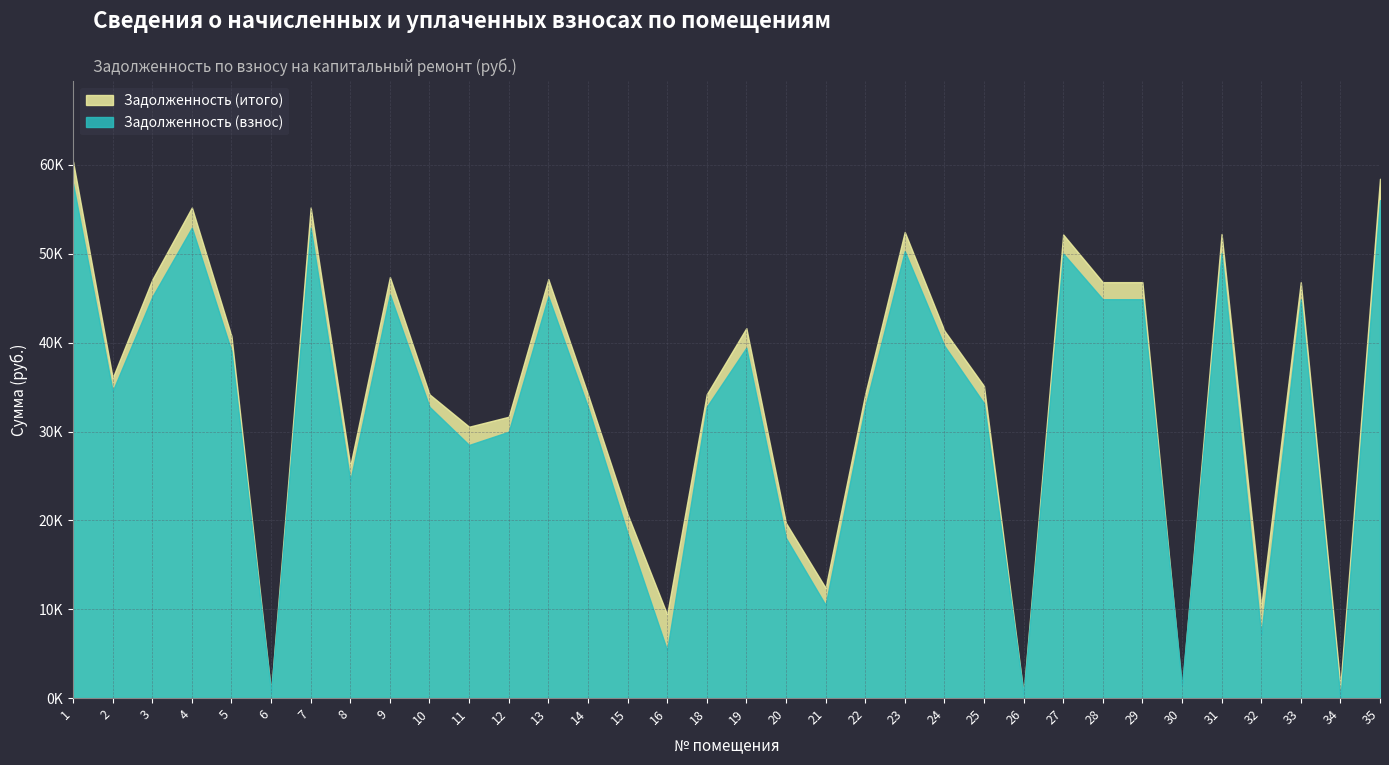

The Задолженность (итого) series shows 46813.3 at 28. True or false?

True